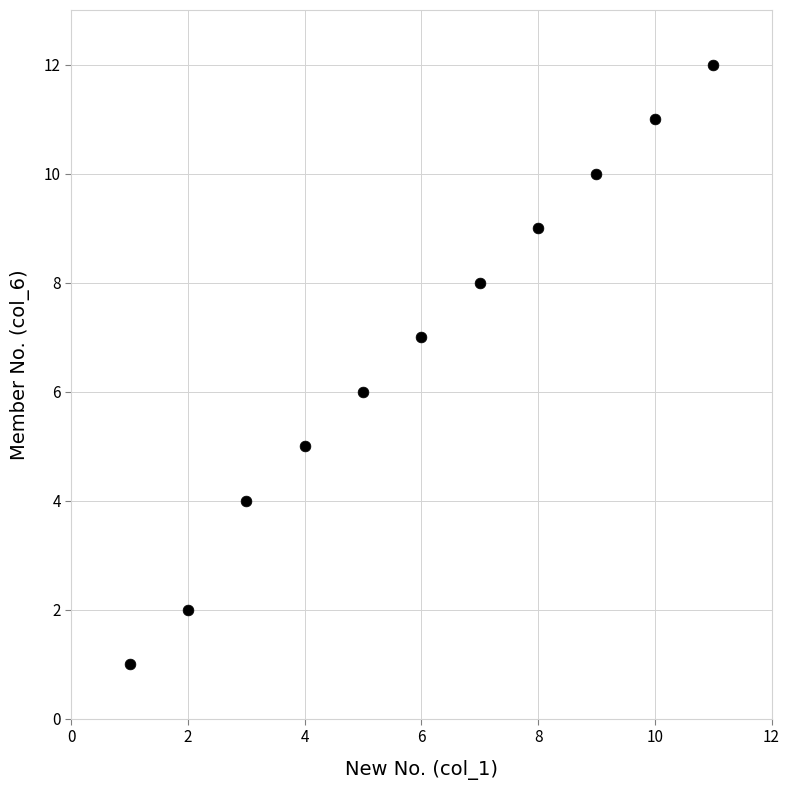

What is the average Y value?

7